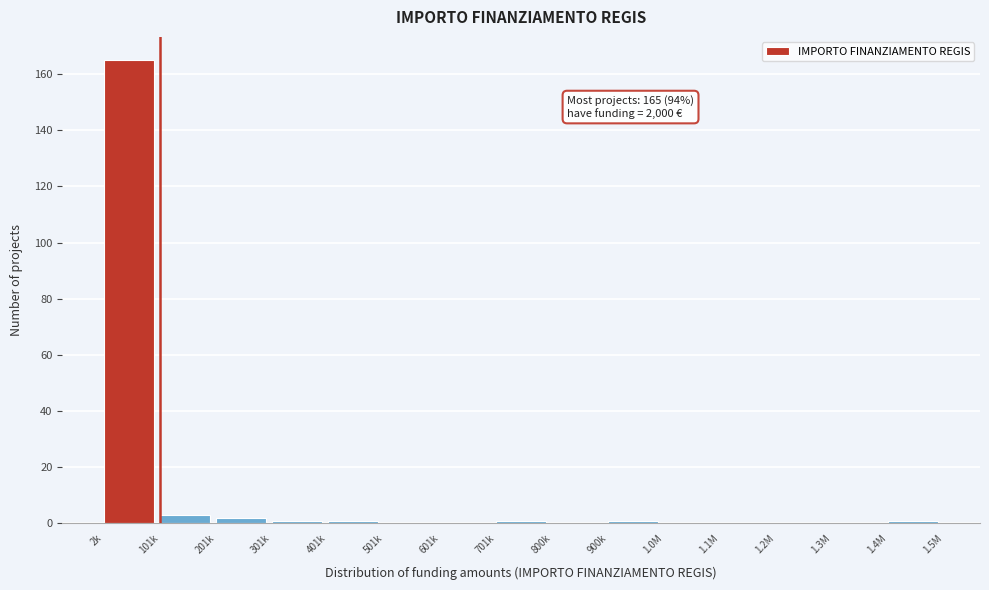

Reading left to right, transcribe all the data shown in this chart.

2k=165	101k=3	201k=2	301k=1	401k=1	501k=0	601k=0	701k=1	800k=0	900k=1	1.0M=0	1.1M=0	1.2M=0	1.3M=0	1.4M=1